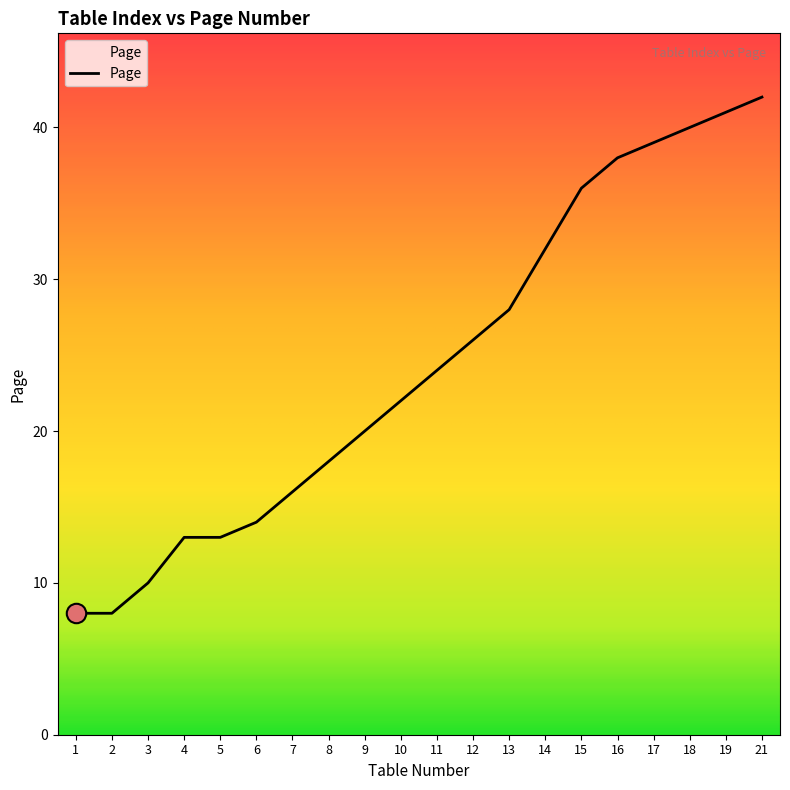

What is the greatest value displayed?

42